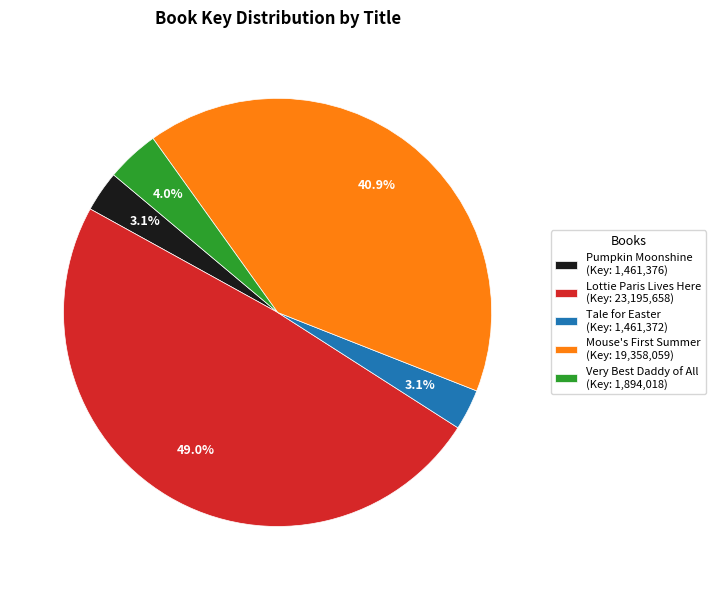

Does Tale for Easter represent more than half of the total?

No